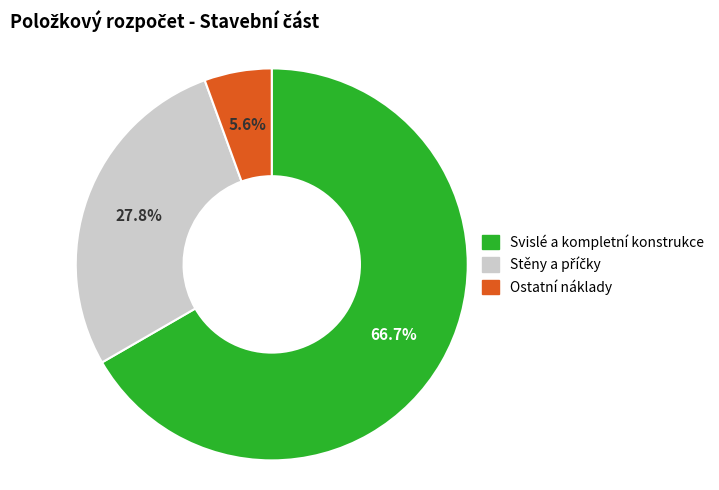

What is the largest slice in the pie chart?

Svislé a kompletní konstrukce